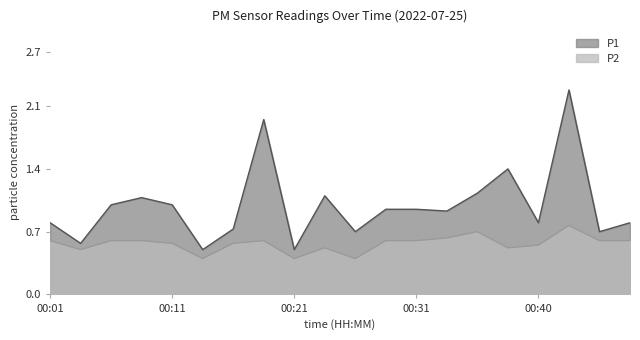

True or false: P1 and P2 cross at least once.

False